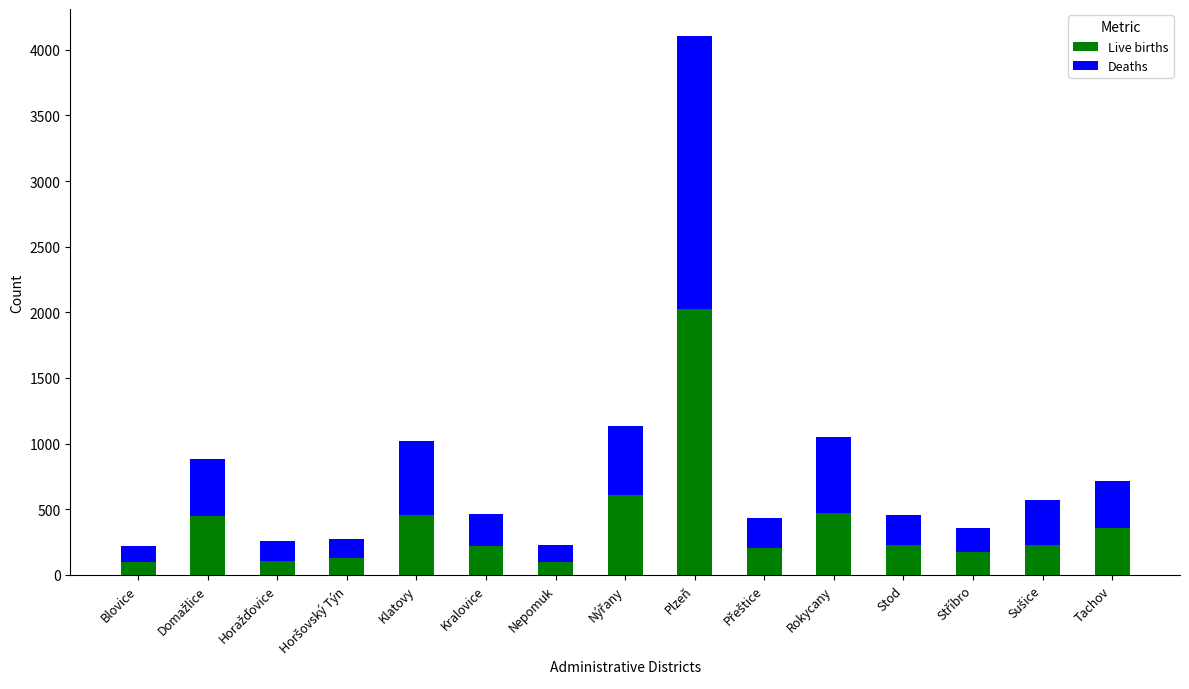

What is the lowest value of the Live births series?

98